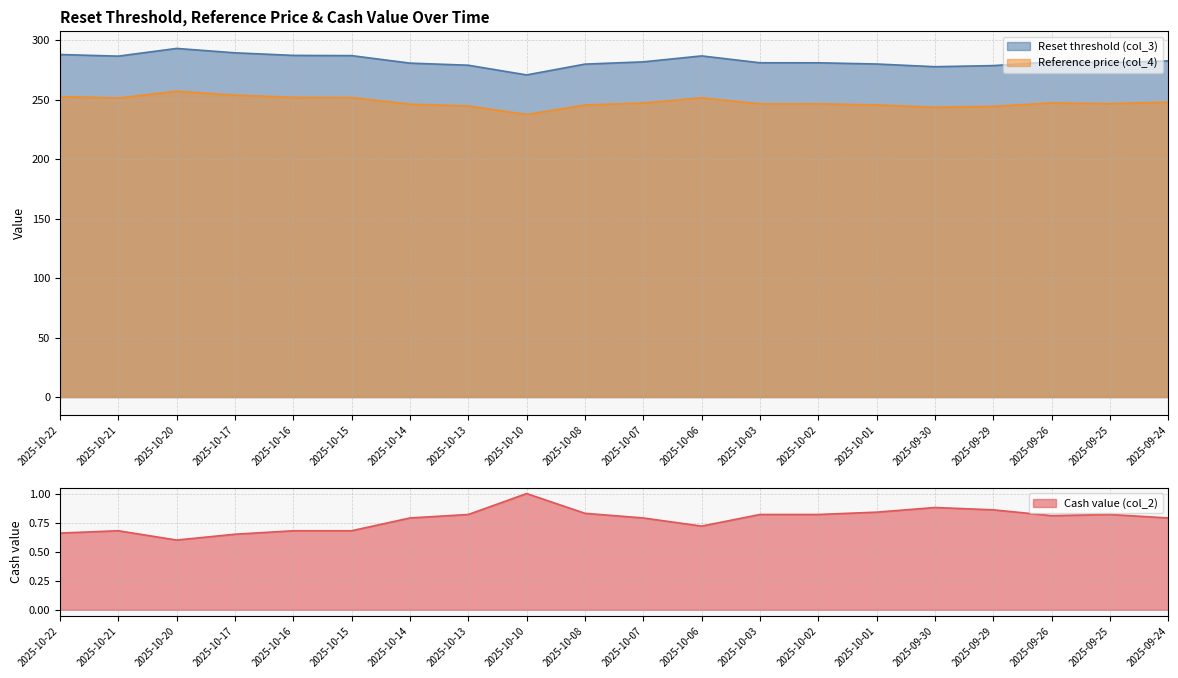

What is the average value of the Reset threshold (col_3) series?

282.6